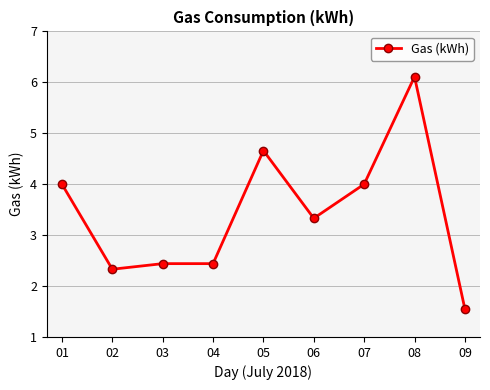

Is it true that the value at 08 is 10.1?

False